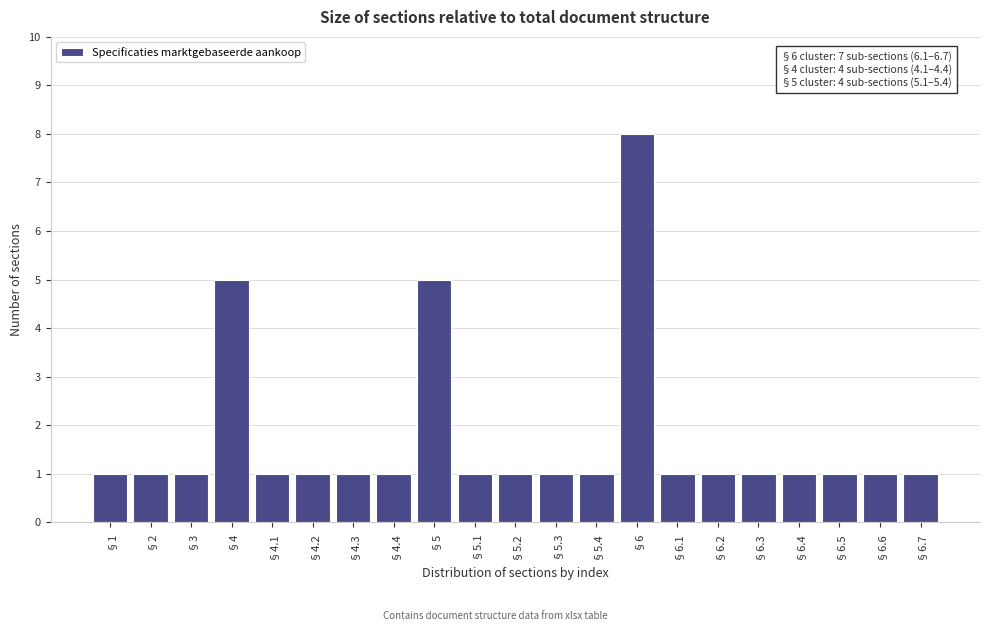

Reading right to left, transcribe all the data shown in this chart.

1	1	1	1	1	1	1	8	1	1	1	1	5	1	1	1	1	5	1	1	1